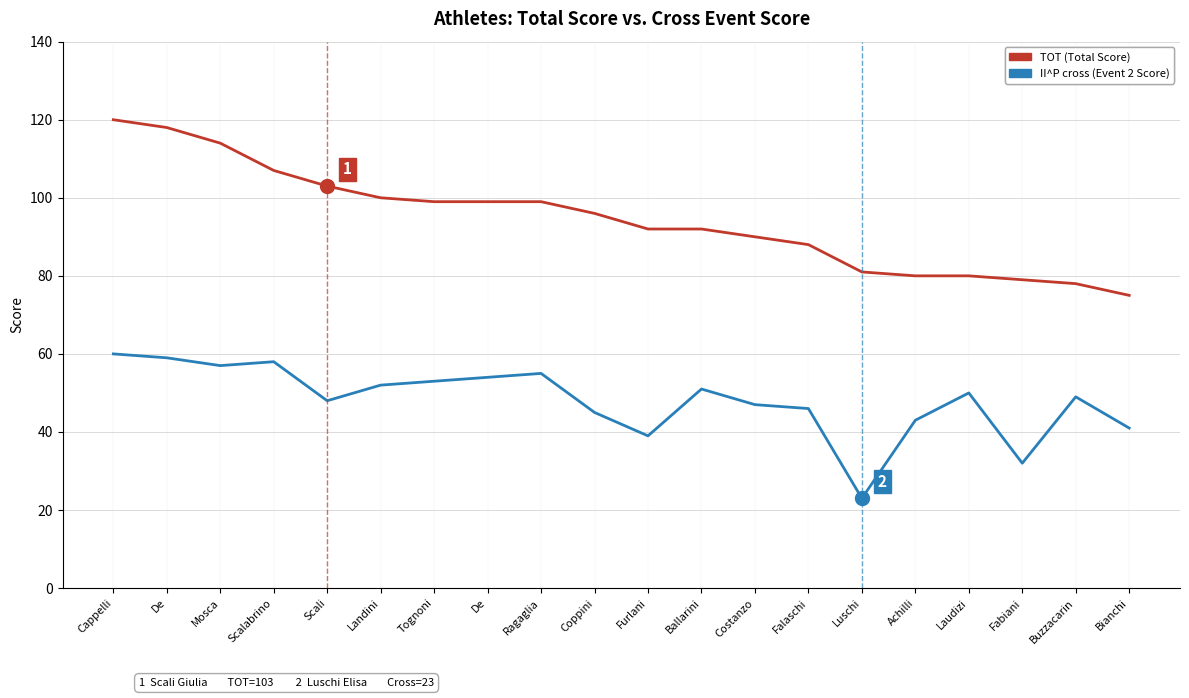

Is it true that II^P cross equals 59 at De?

True